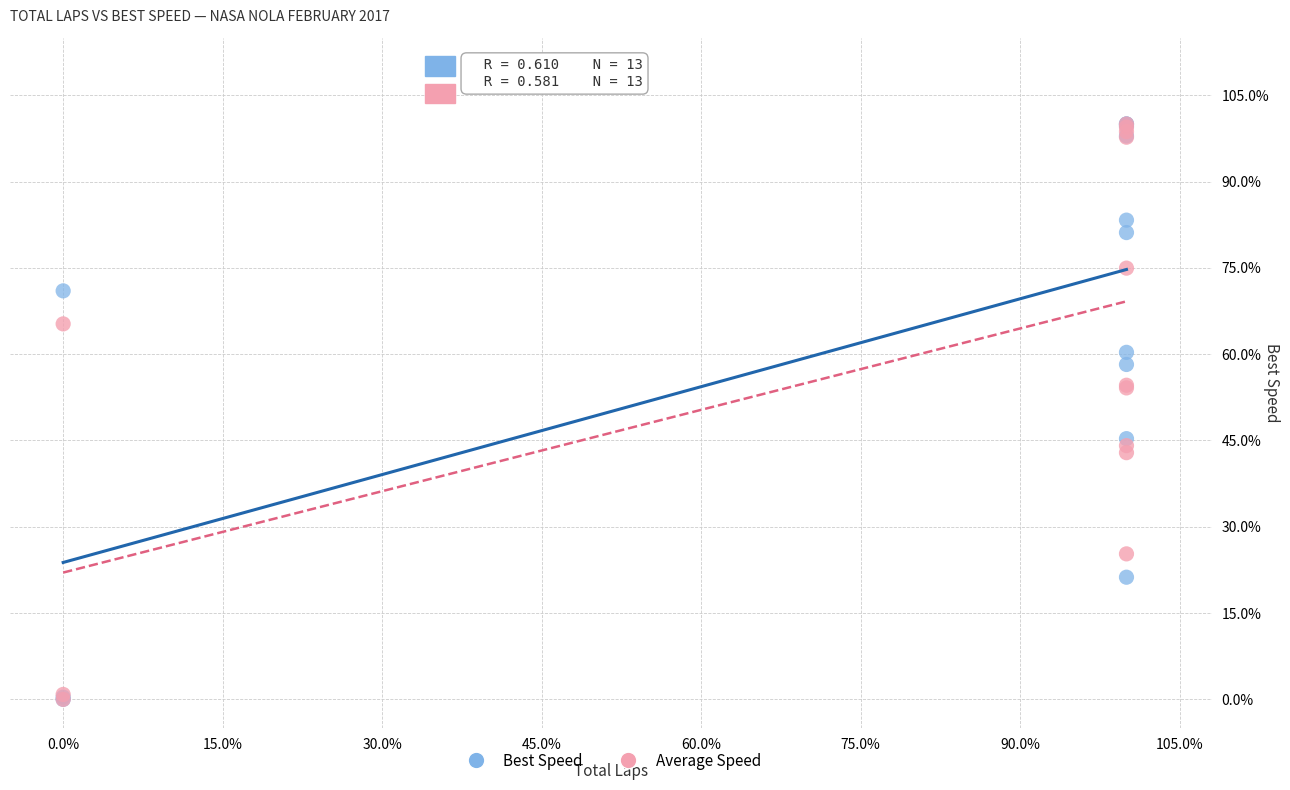

What are all the series names shown in the legend?

Best Speed, Average Speed